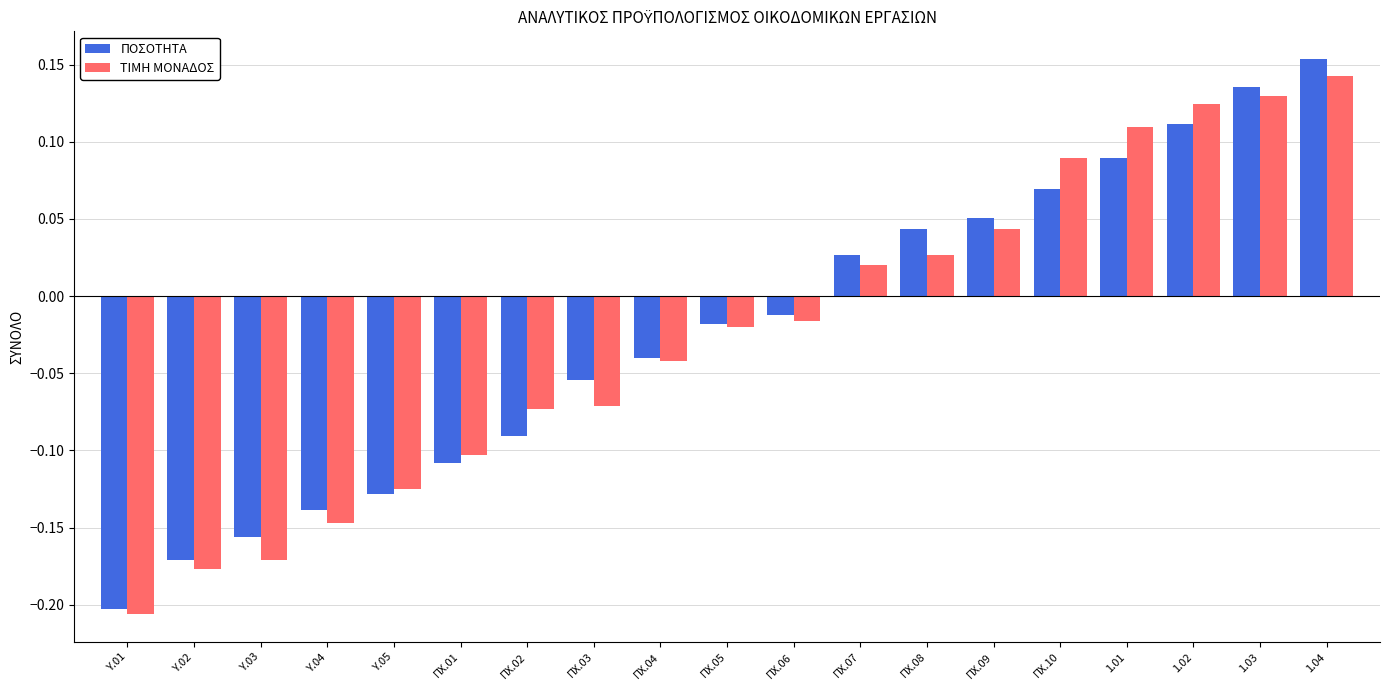

What is the label of the 16th bar from the right?

Υ.04